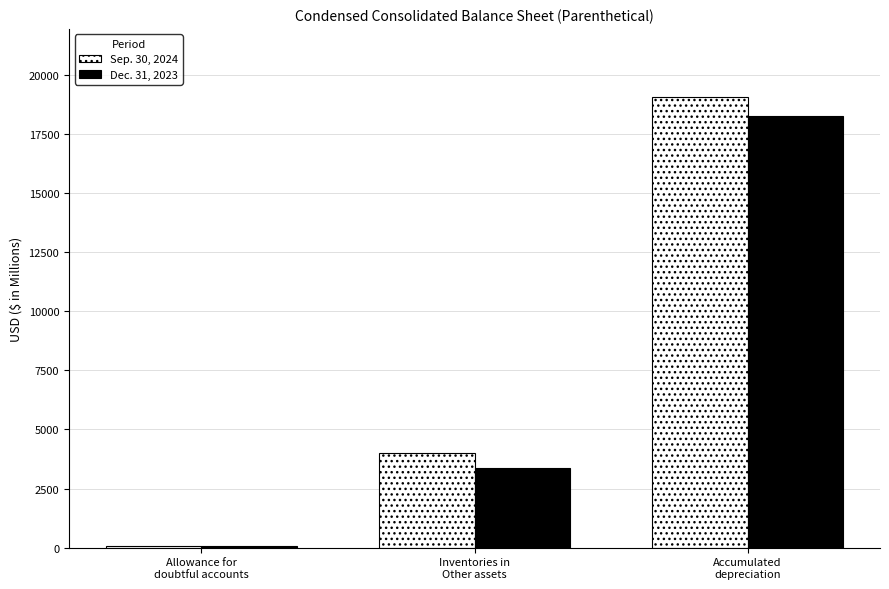

At which category does the chart reach its peak across all series?

Accumulated
depreciation